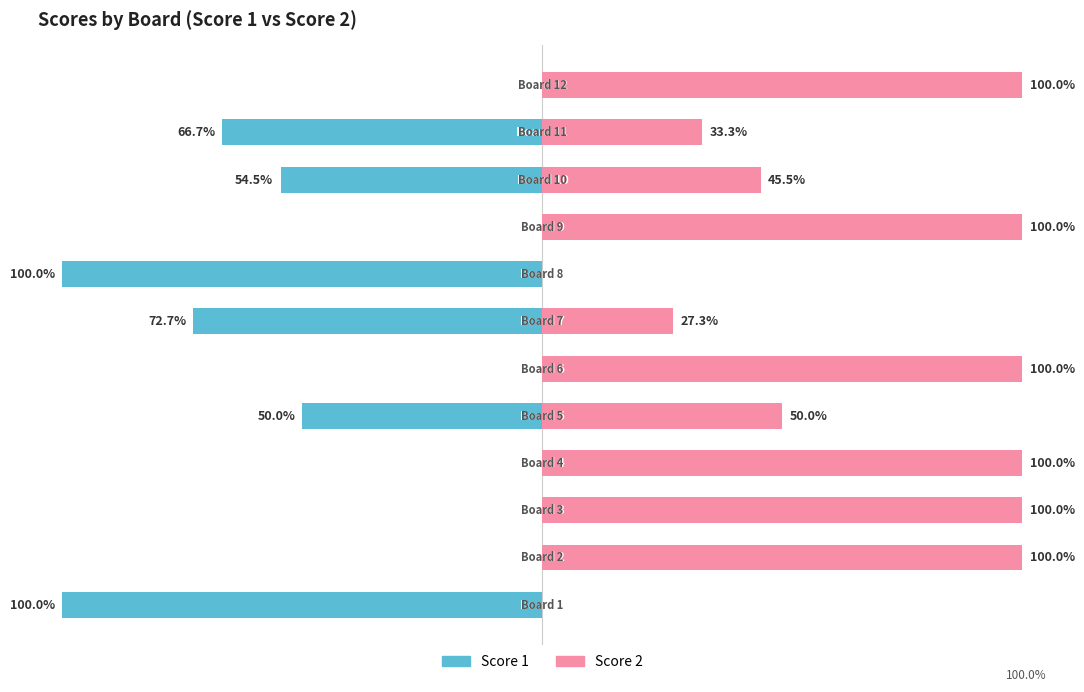

Between 0 and 4, which series saw the biggest shift?

Score 1